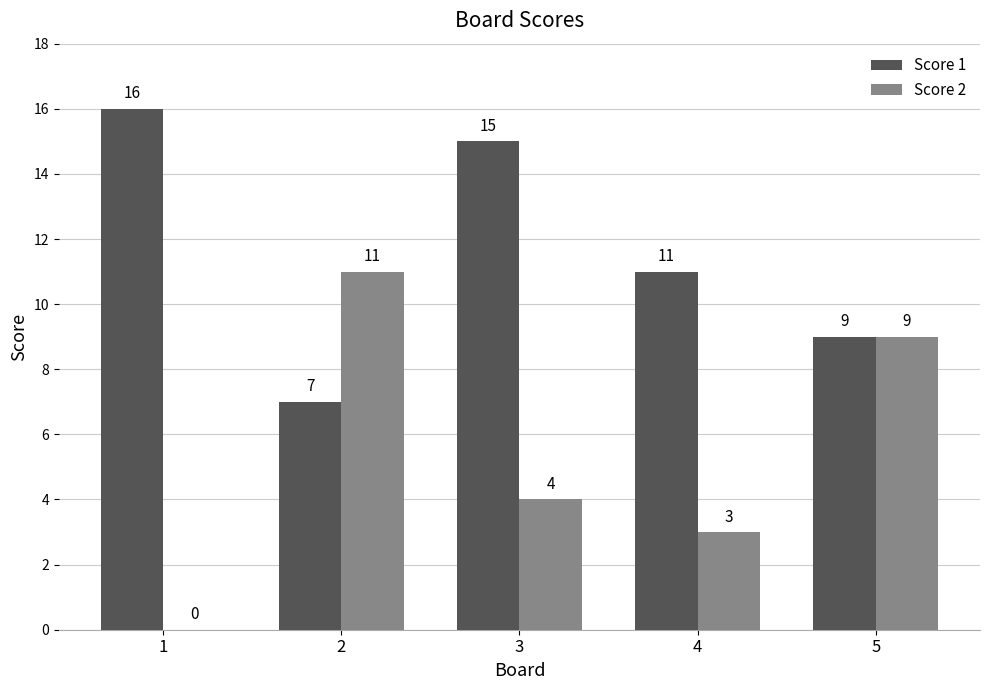

What is the average value of the Score 2 series?

5